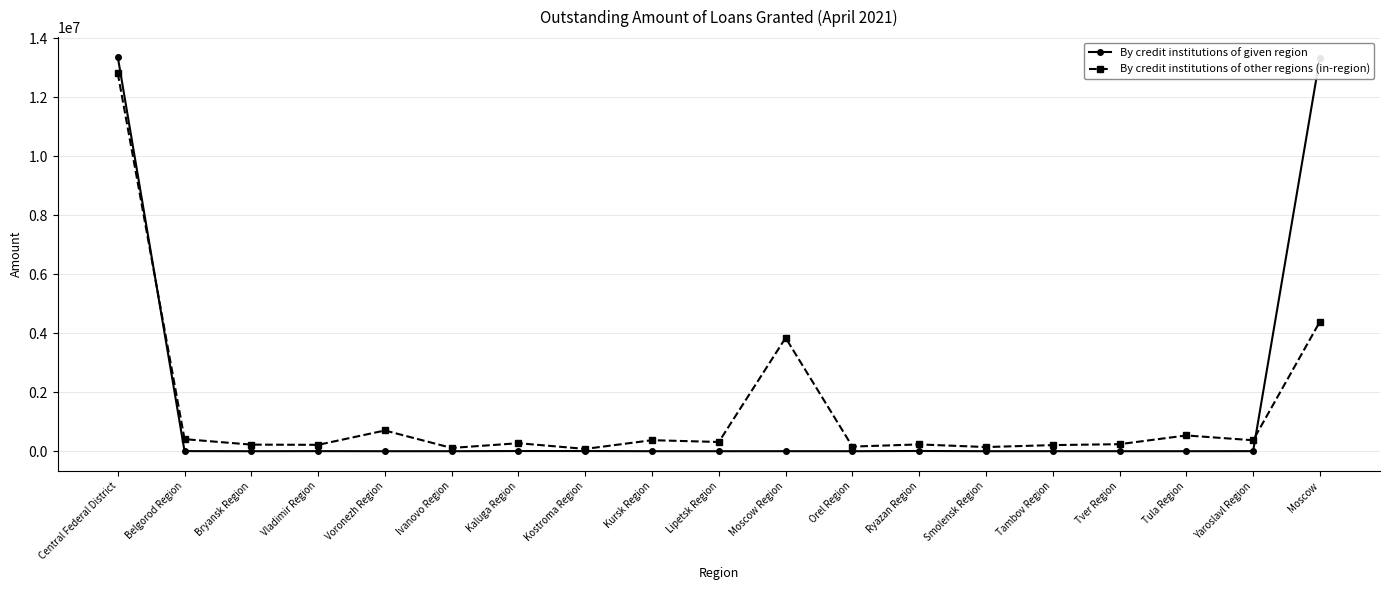

List the series in order of their peak value, lowest first.

By credit institutions of other regions (in-region), By credit institutions of given region